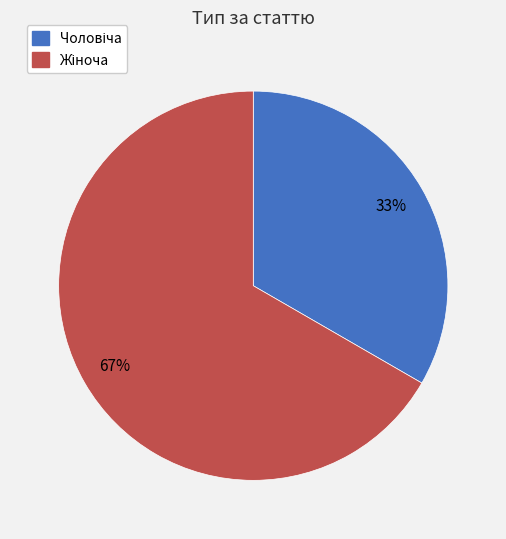

Is there any slice that represents more than half of the pie?

Yes